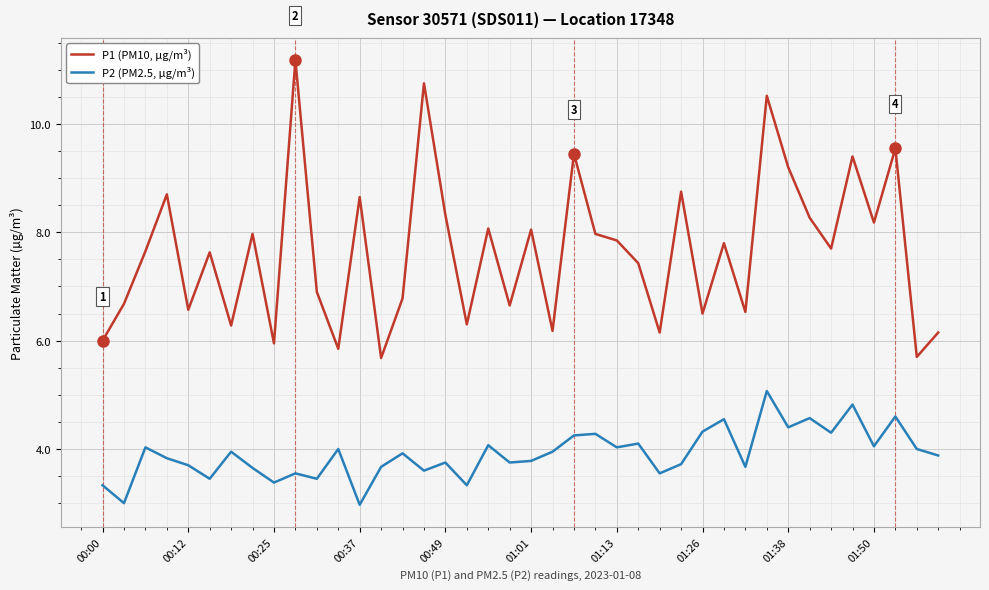

Which series has the largest range (max minus min)?

P1 (PM10, µg/m³)